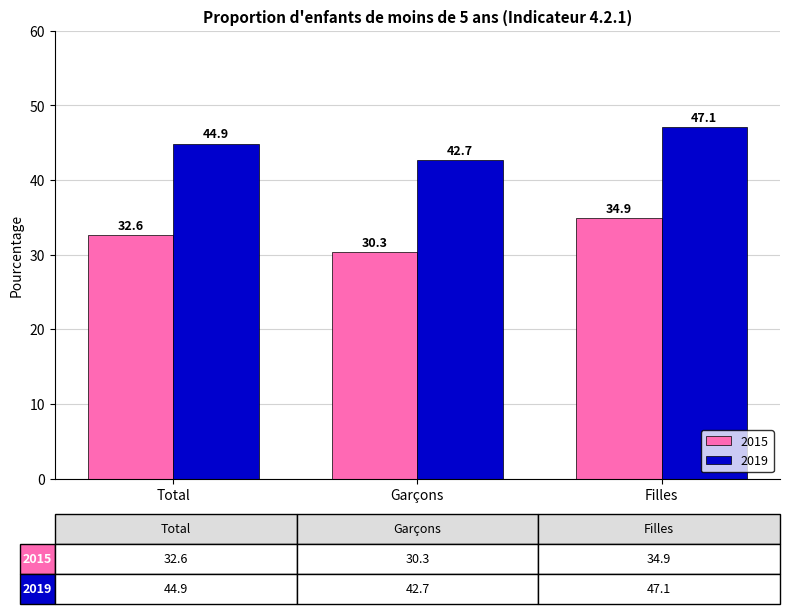

At which label does 2019 first exceed 44?

Total